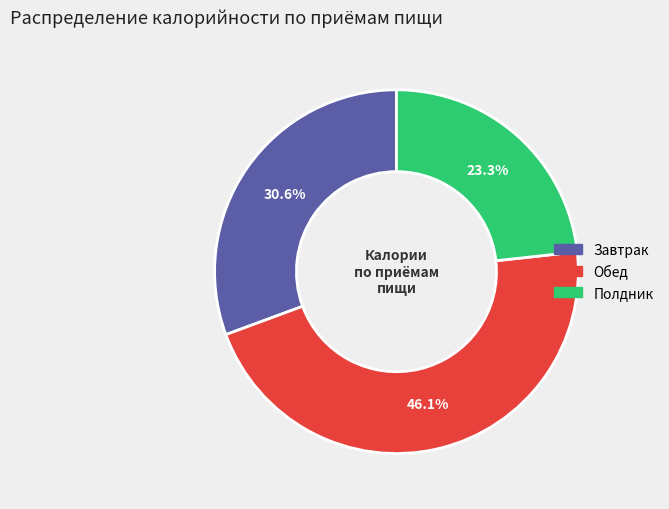

Is there a majority slice in this chart?

No